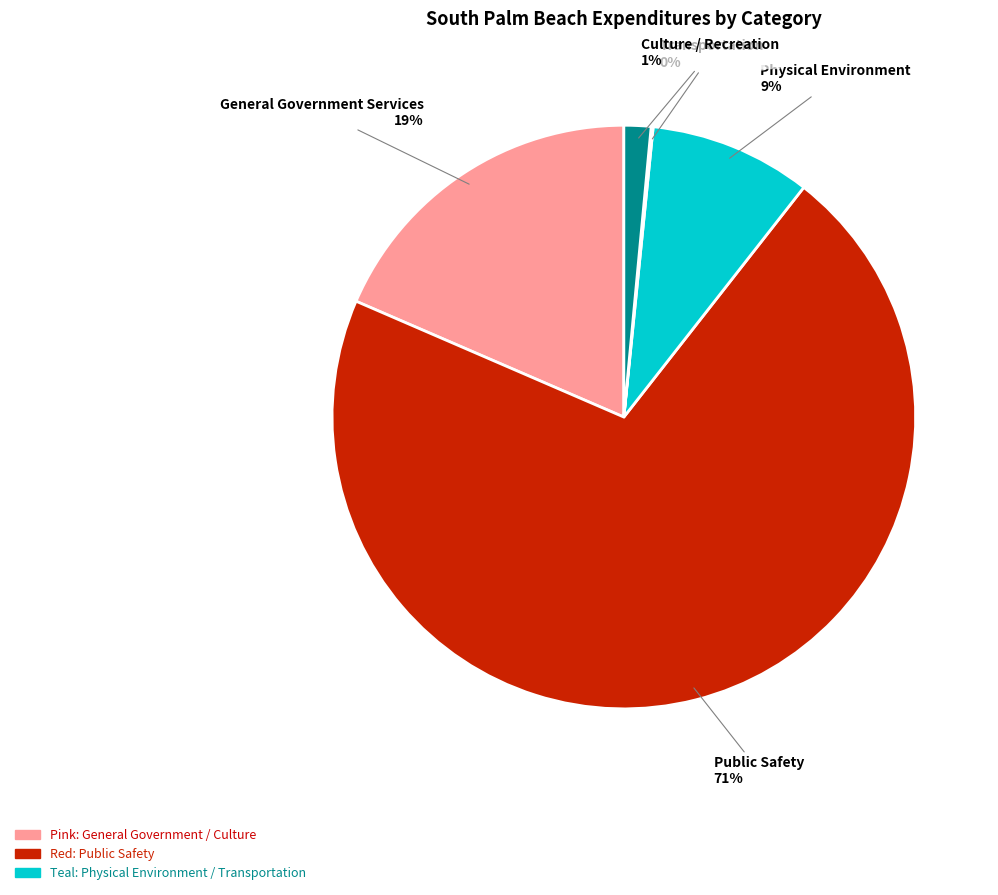

Which category has the biggest portion of the pie?

Public Safety